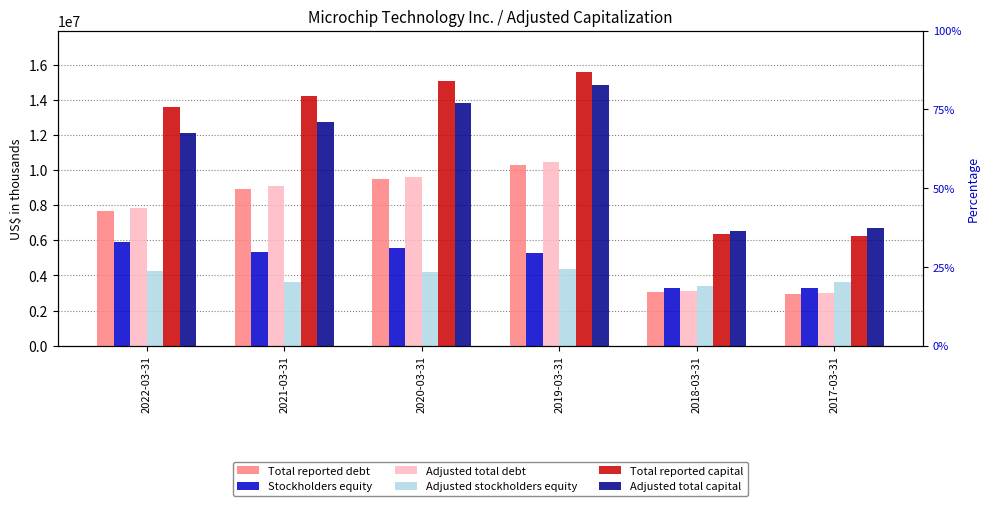

What value does the Adjusted stockholders equity series have at 2019-03-31, to the nearest 10?

4366200